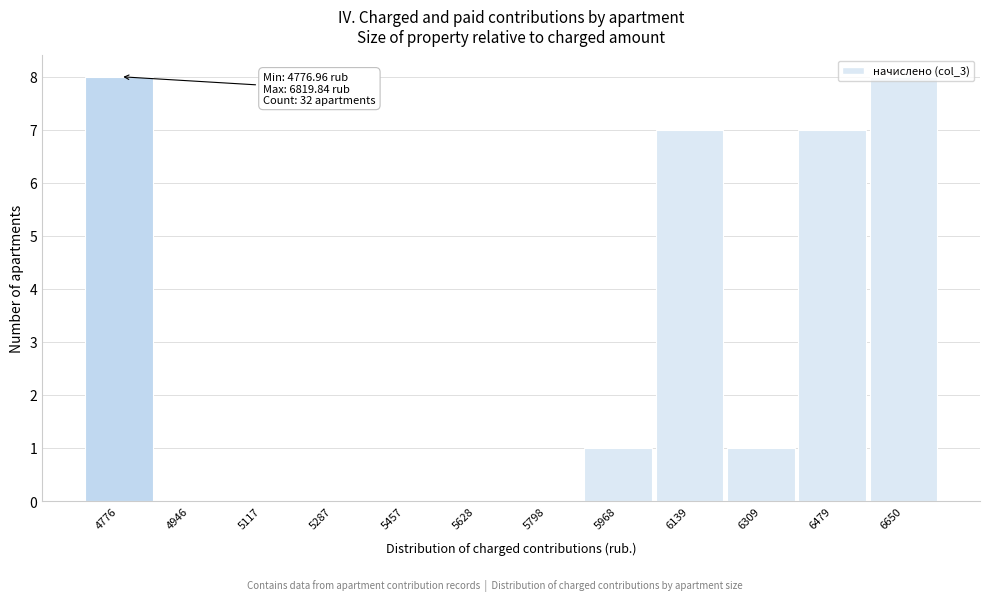

Which has a higher value, 6309 or 4776?

4776